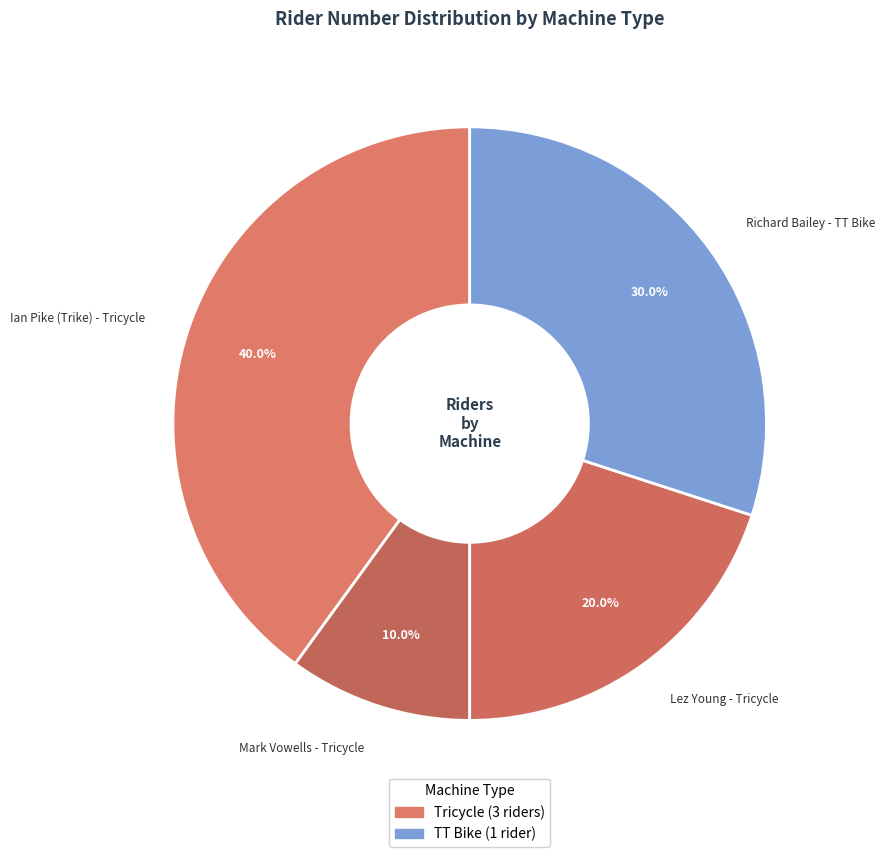

Which category has the biggest portion of the pie?

Ian Pike (Trike) - Tricycle